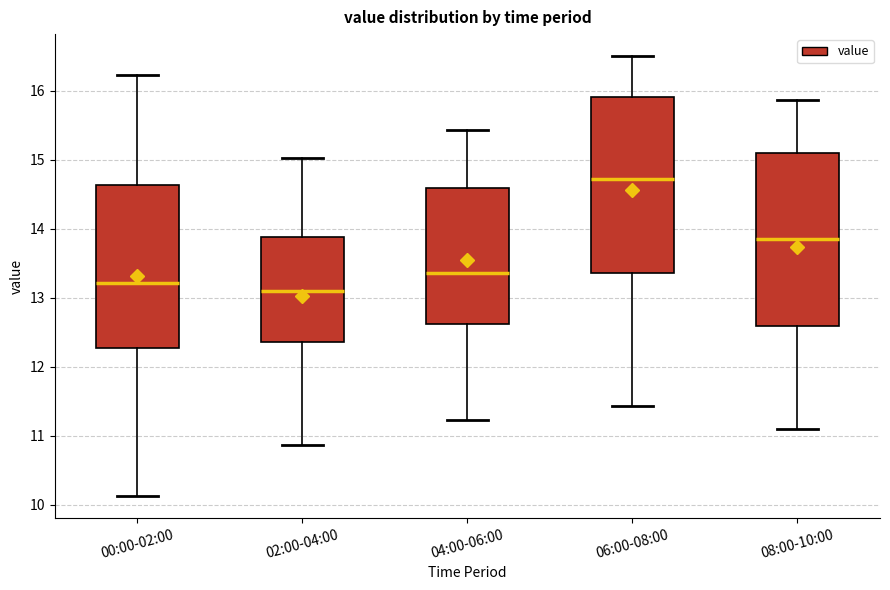

Which box has the highest median line?

06:00-08:00